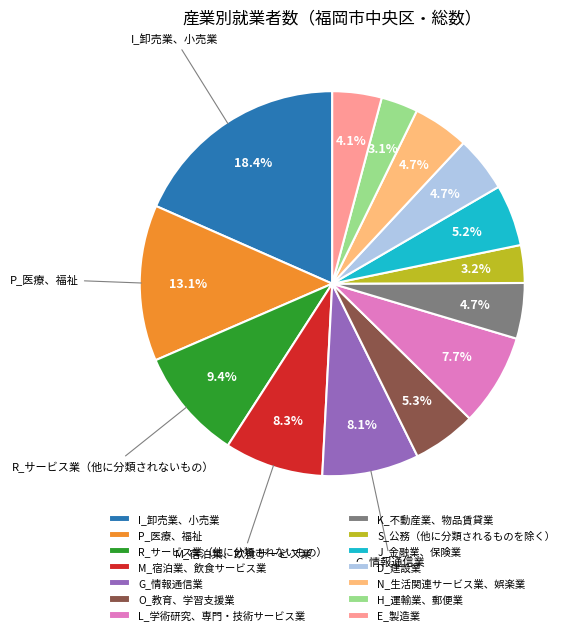

How many segments does this pie chart have?

14